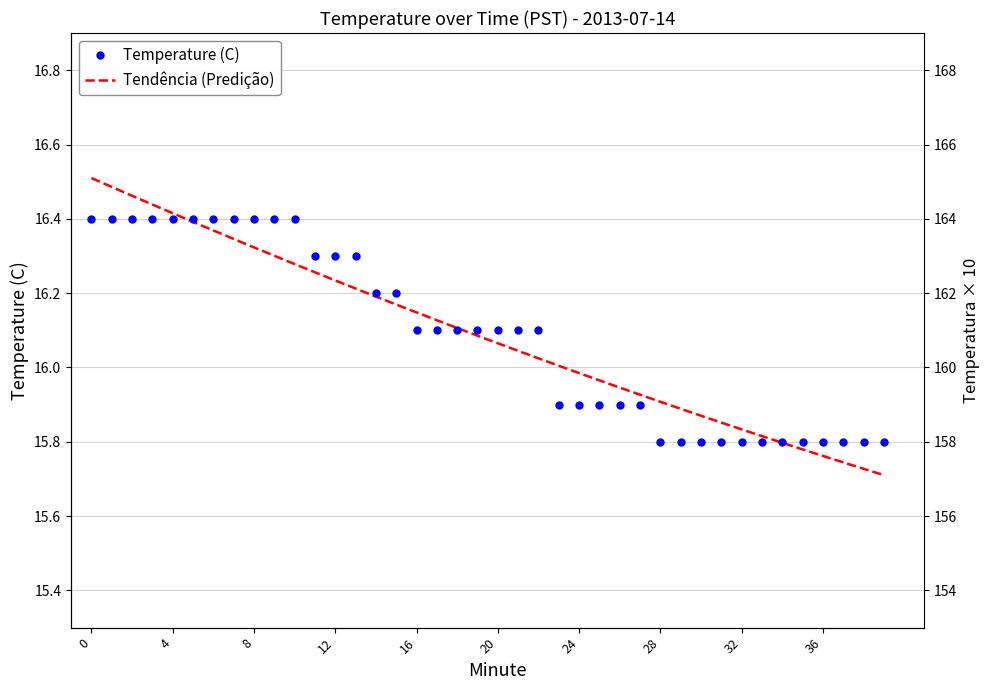

Reading left to right, list all the values displayed in this chart.

16.4	16.4	16.4	16.4	16.4	16.4	16.4	16.4	16.4	16.4	16.4	16.3	16.3	16.3	16.2	16.2	16.1	16.1	16.1	16.1	16.1	16.1	16.1	15.9	15.9	15.9	15.9	15.9	15.8	15.8	15.8	15.8	15.8	15.8	15.8	15.8	15.8	15.8	15.8	15.8